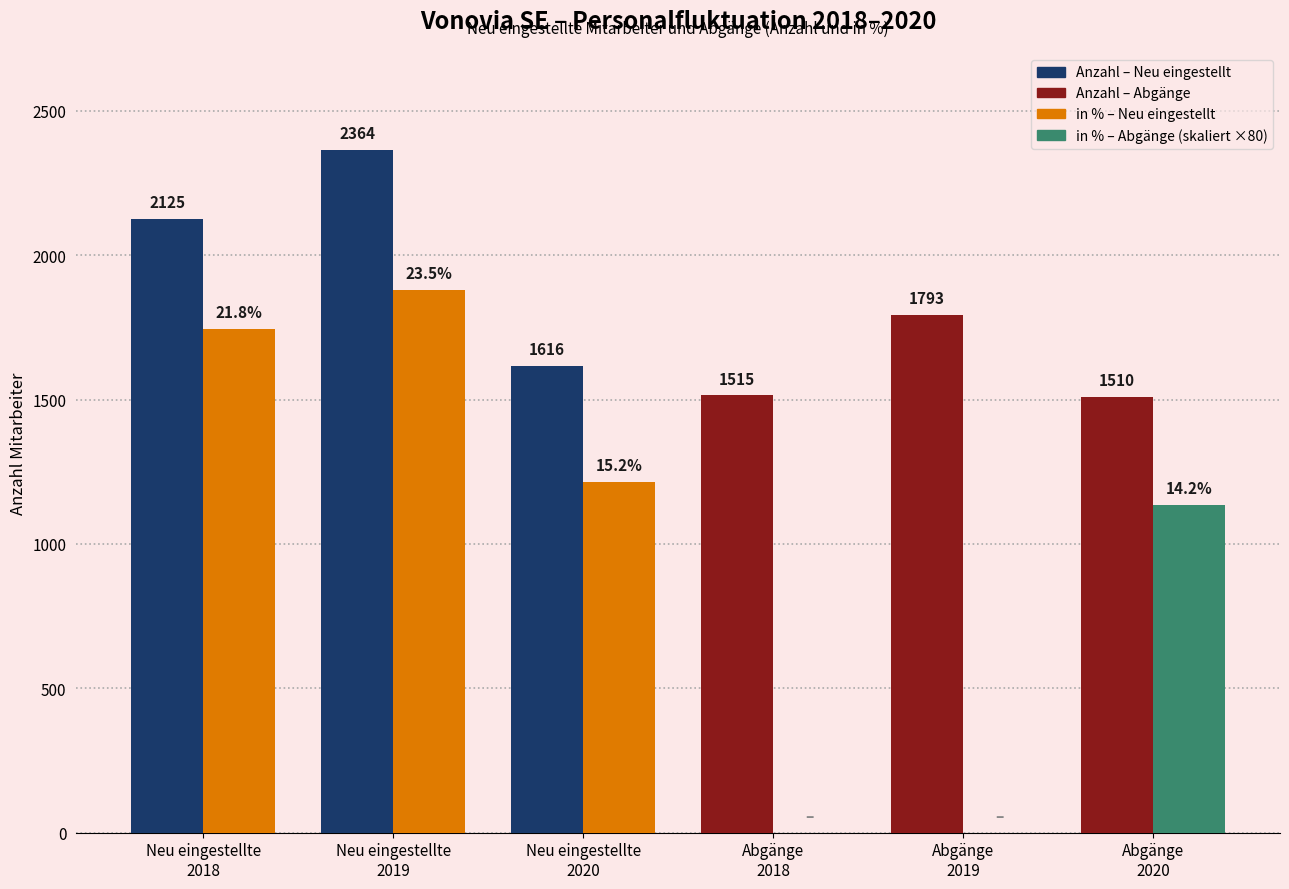

Are the bars horizontal?

No